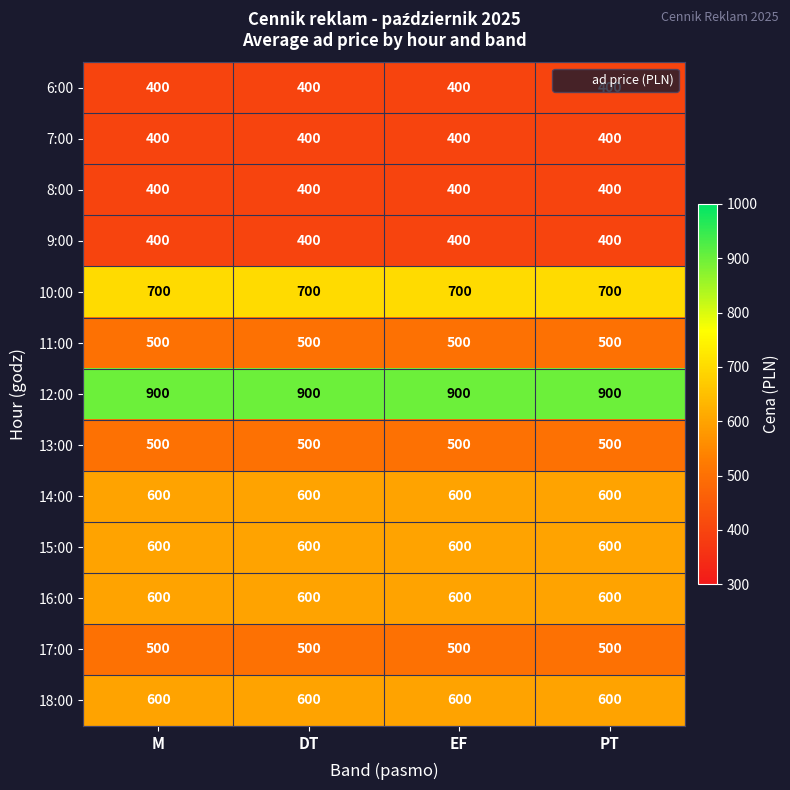

What is the difference between the highest and lowest values at EF?

500